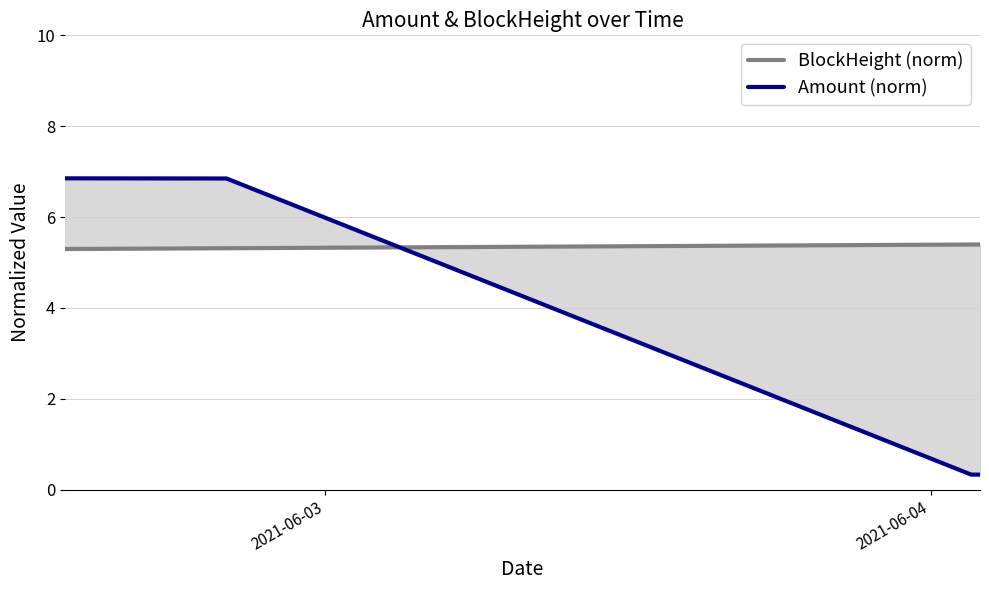

What is the difference between the maximum and minimum values in the Amount (norm) series?

6.5